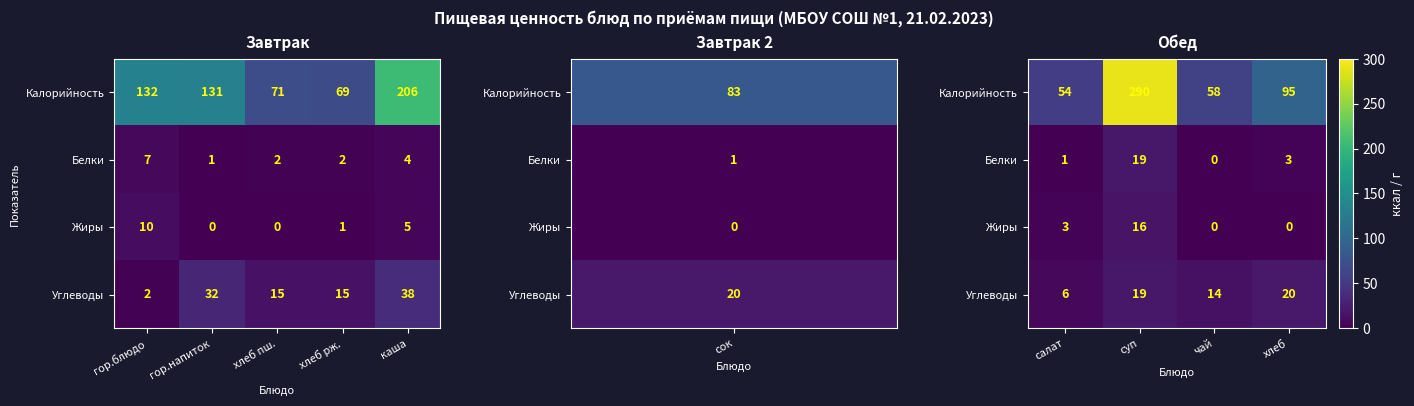

Which series has the largest total across all categories?

Калорийность